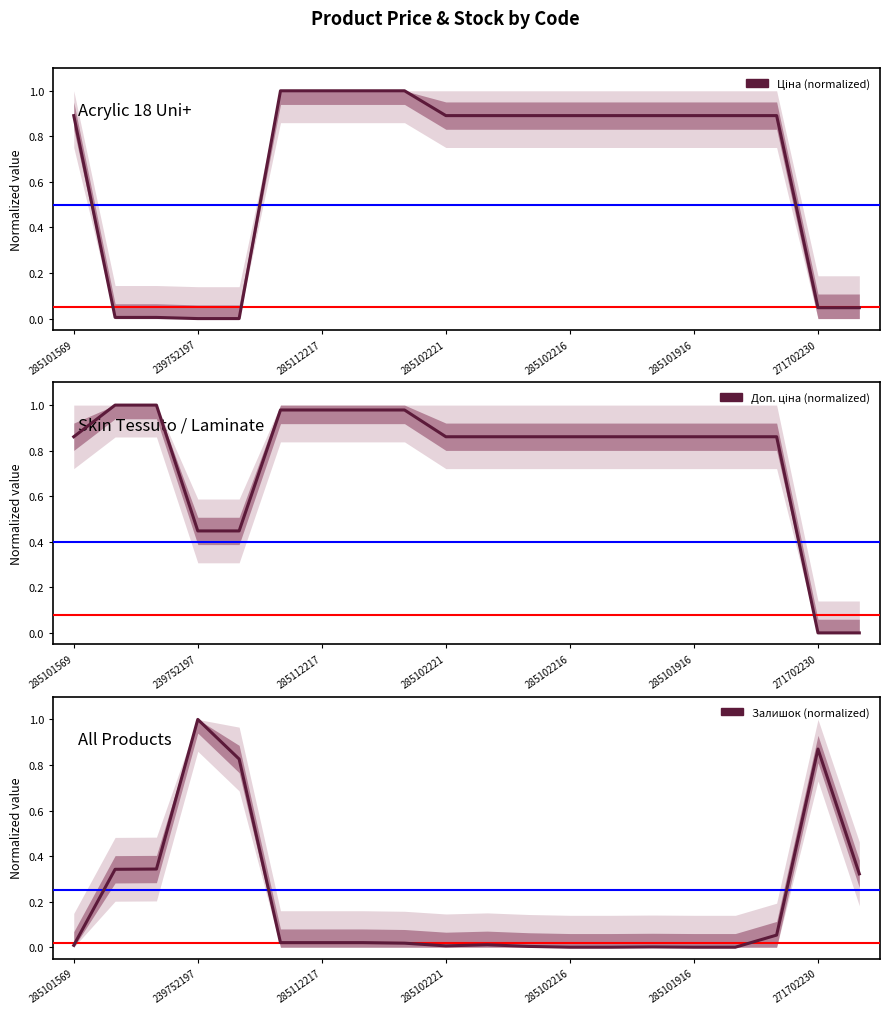

Read the Доп. ціна (normalized) value at 7.

1.0